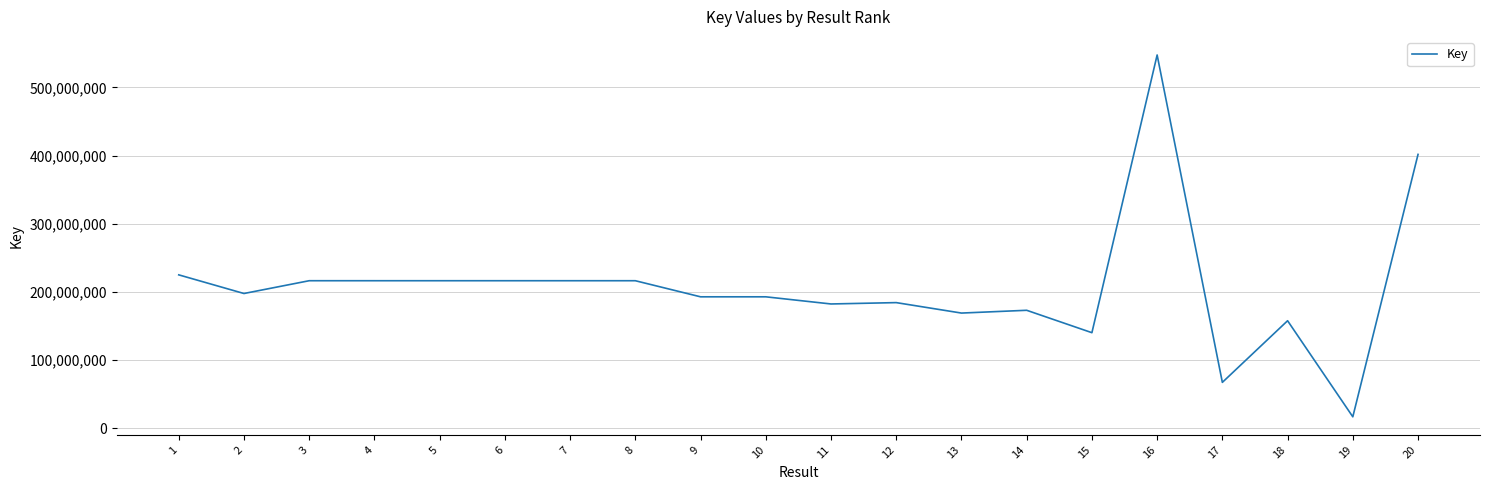

Which has a higher value, 7 or 18?

7